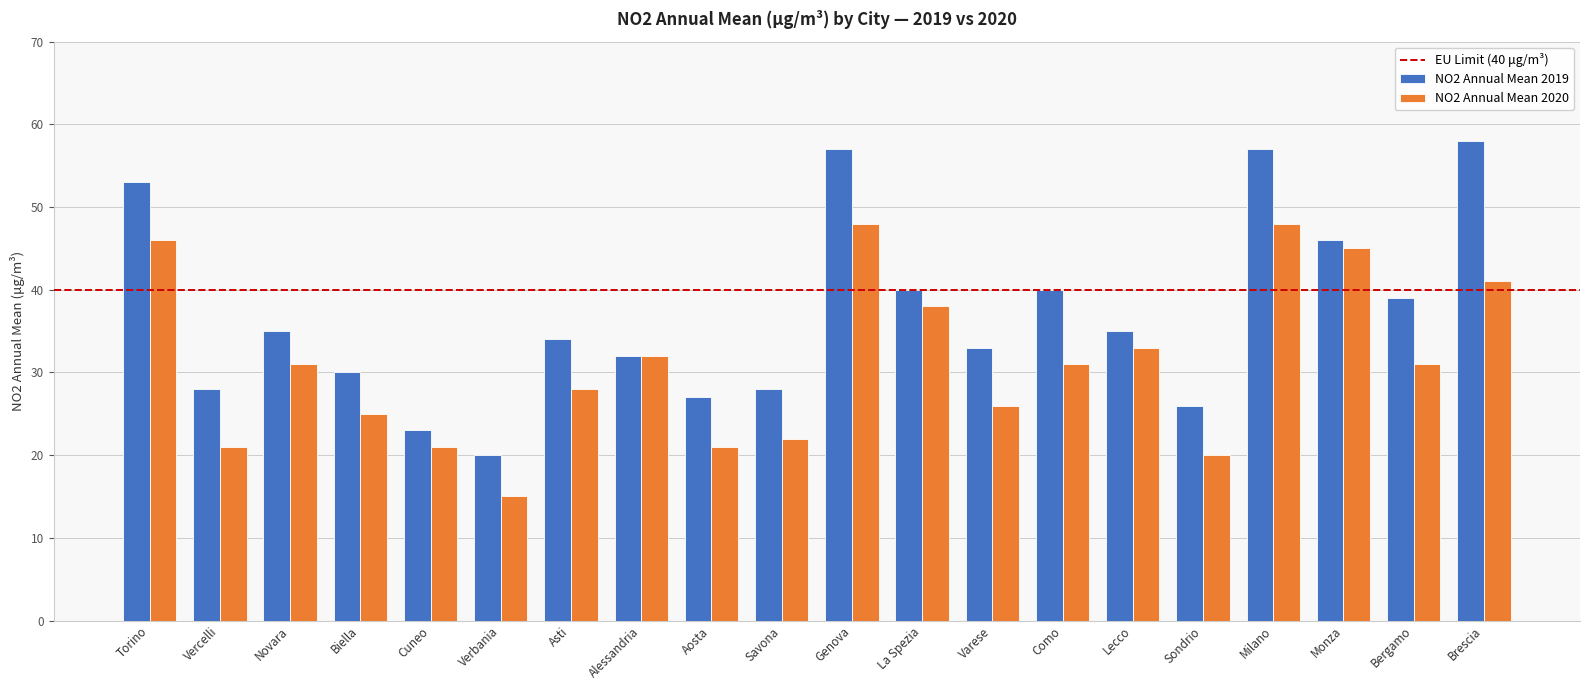

Reading left to right, what are all the values shown in this chart?

NO2 Annual Mean 2019: Torino=53	Vercelli=28	Novara=35	Biella=30	Cuneo=23	Verbania=20	Asti=34	Alessandria=32	Aosta=27	Savona=28	Genova=57	La Spezia=40	Varese=33	Como=40	Lecco=35	Sondrio=26	Milano=57	Monza=46	Bergamo=39	Brescia=58
NO2 Annual Mean 2020: Torino=46	Vercelli=21	Novara=31	Biella=25	Cuneo=21	Verbania=15	Asti=28	Alessandria=32	Aosta=21	Savona=22	Genova=48	La Spezia=38	Varese=26	Como=31	Lecco=33	Sondrio=20	Milano=48	Monza=45	Bergamo=31	Brescia=41